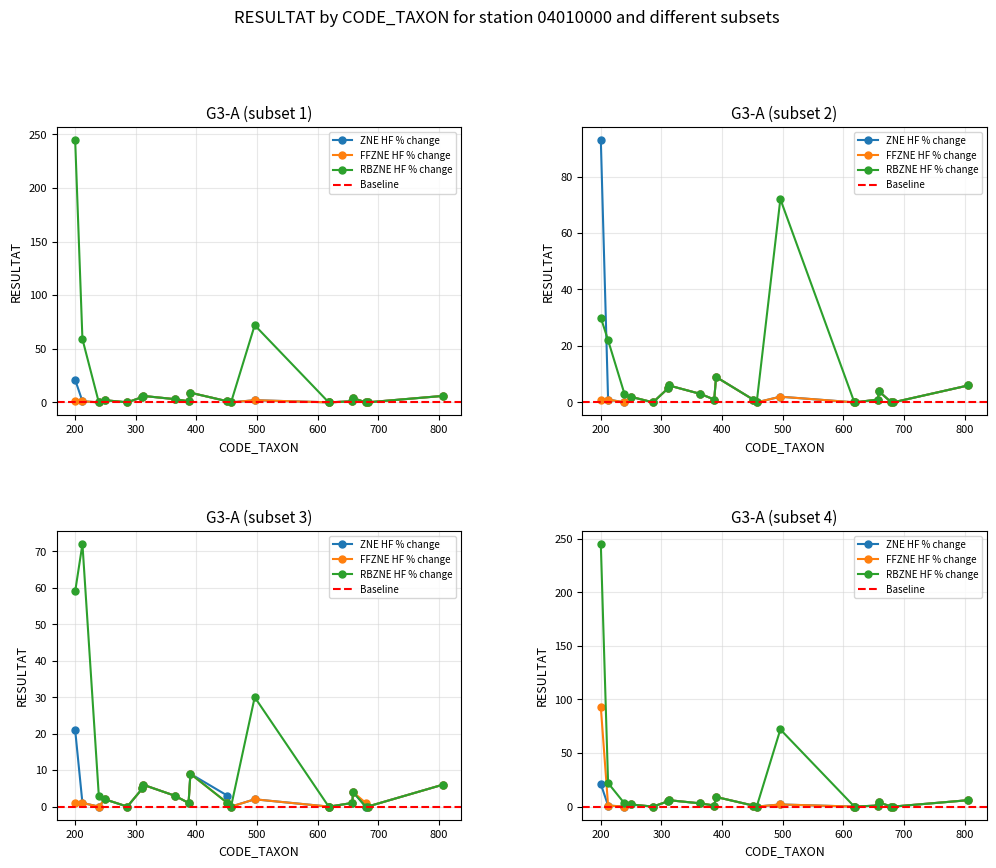

How many values in the RBZNE HF % change series exceed 2?

9